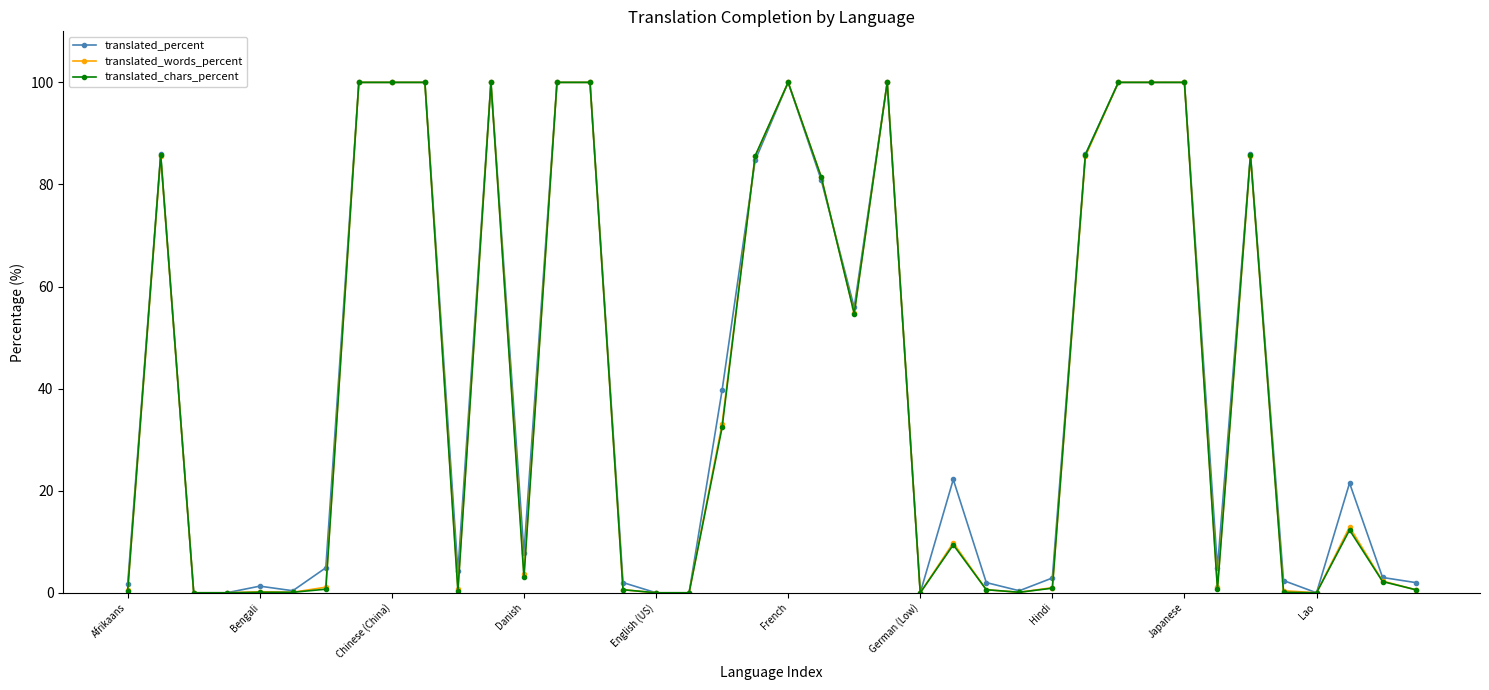

What is the maximum value for translated_words_percent?

100.0